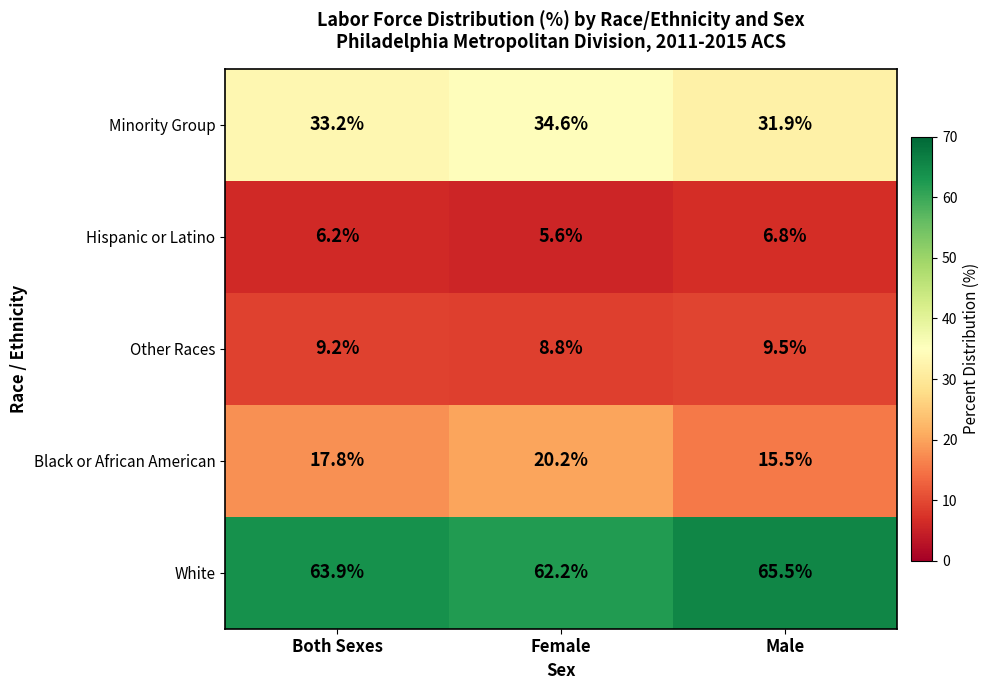

What is the spread (max minus min) of values at Both Sexes?

57.7